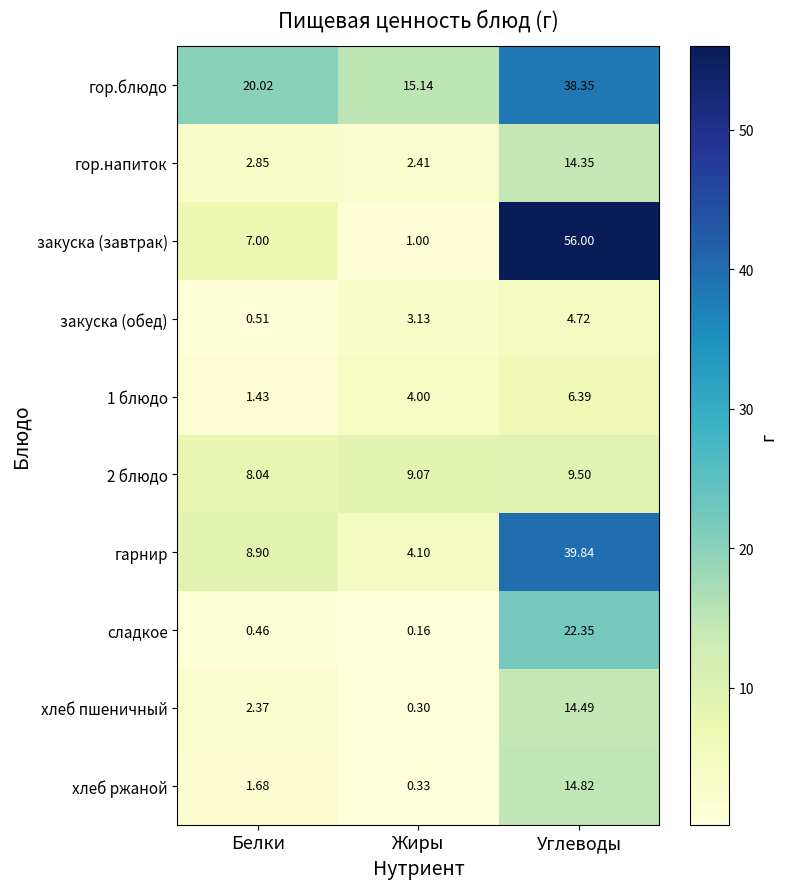

Which series has the largest total across all categories?

гор.блюдо